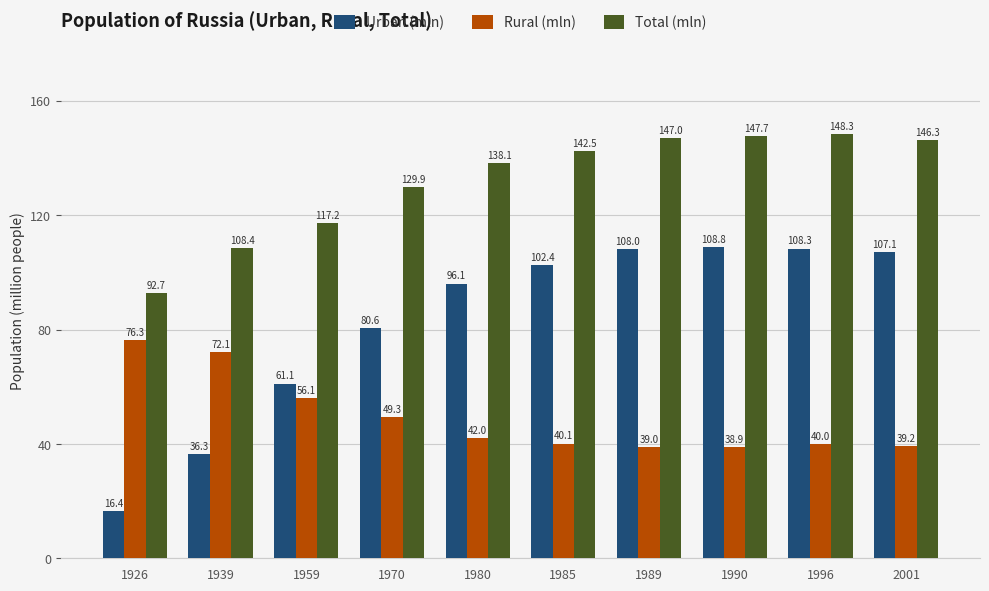

List the labels in order of Total (mln) value, smallest first.

1926, 1939, 1959, 1970, 1980, 1985, 2001, 1989, 1990, 1996